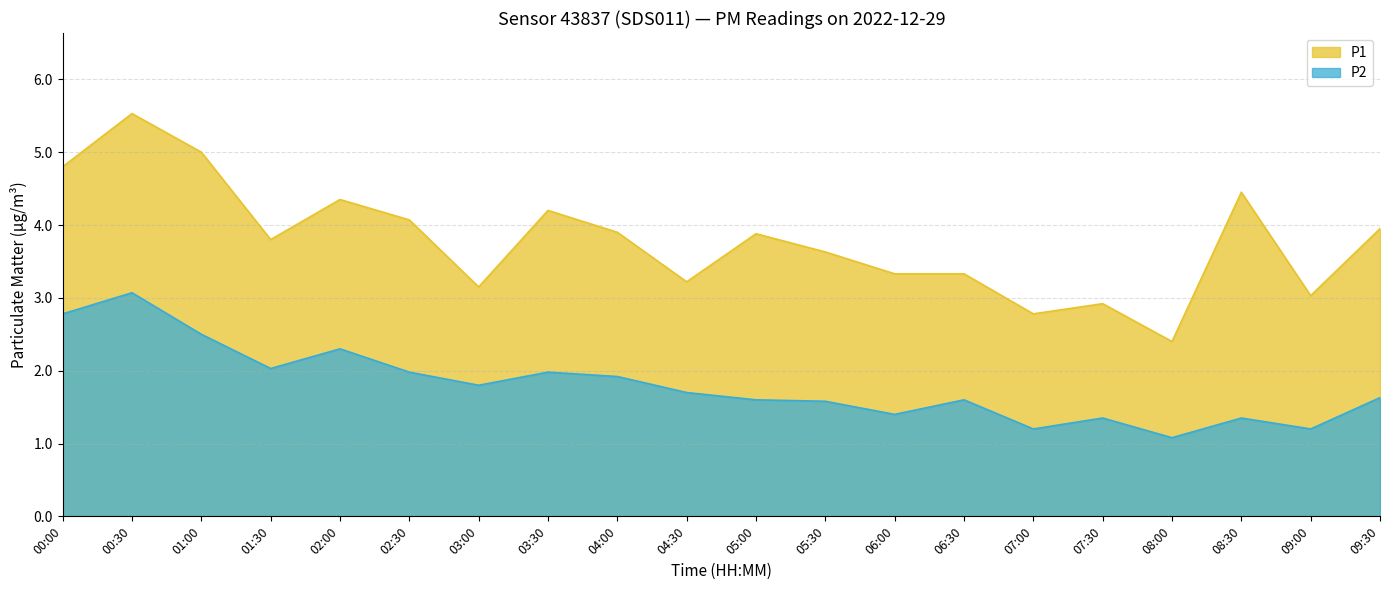

Between 03:30 and 09:00, which series saw the biggest shift?

P1